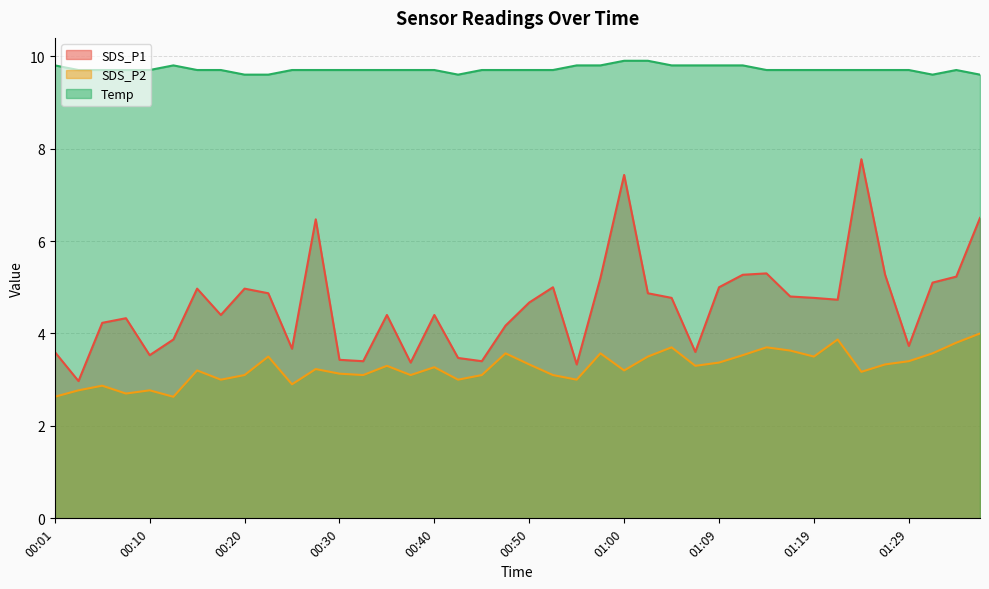

What value does the Temp series have at 00:45?

9.7